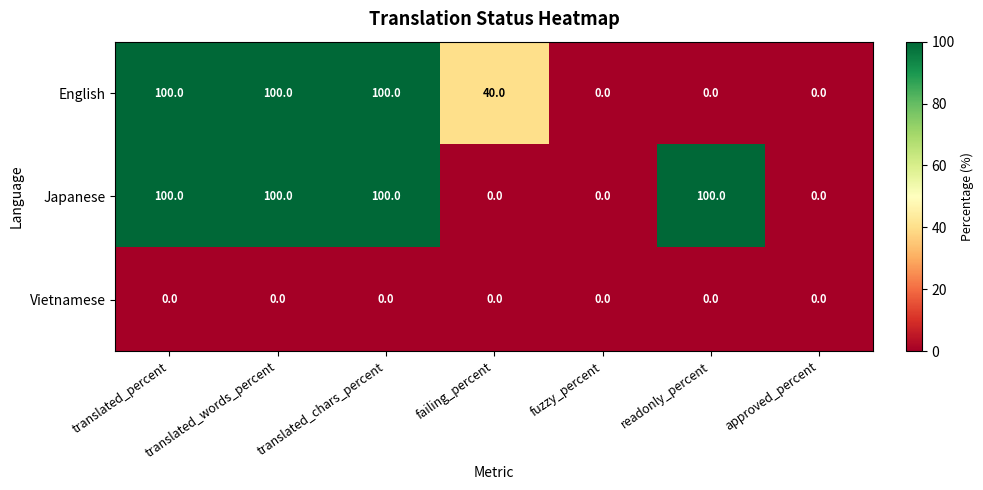

What is the difference between the second highest and second lowest values in the English series?

100